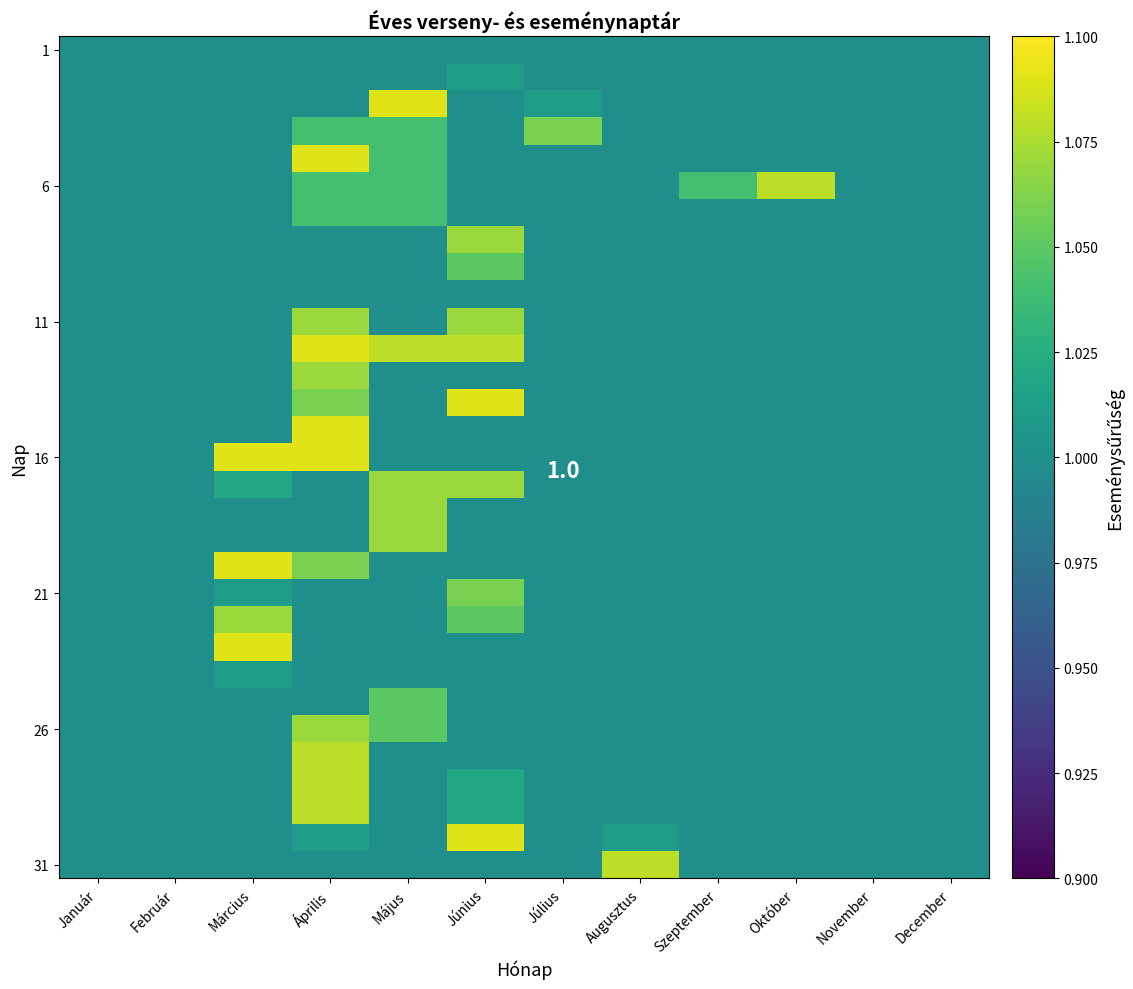

At how many categories does at least one series exceed 1?

8